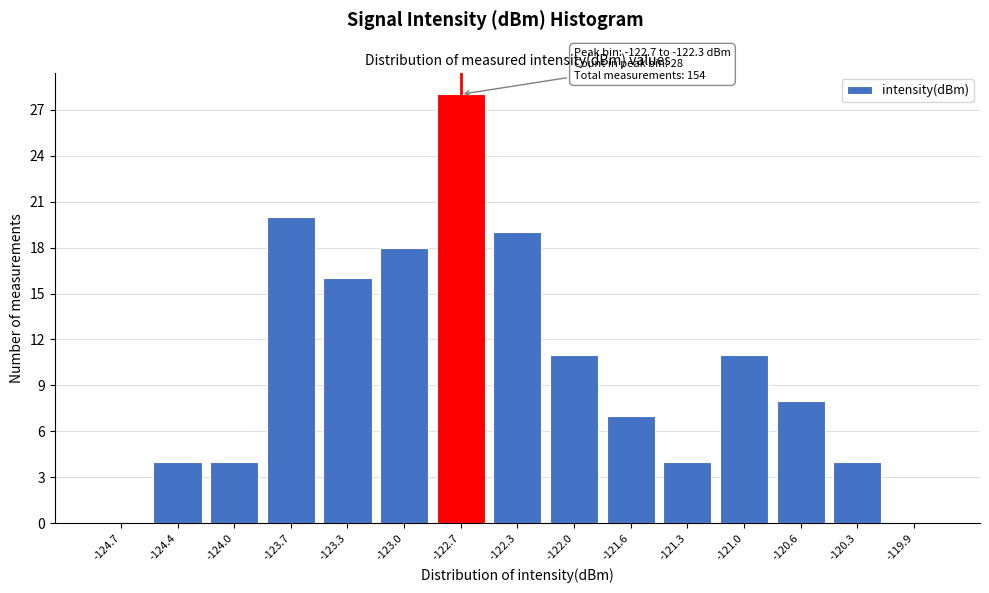

Reading left to right, transcribe all the data shown in this chart.

-124.7=0	-124.4=4	-124.0=4	-123.7=20	-123.3=16	-123.0=18	-122.7=28	-122.3=19	-122.0=11	-121.6=7	-121.3=4	-121.0=11	-120.6=8	-120.3=4	-119.9=0